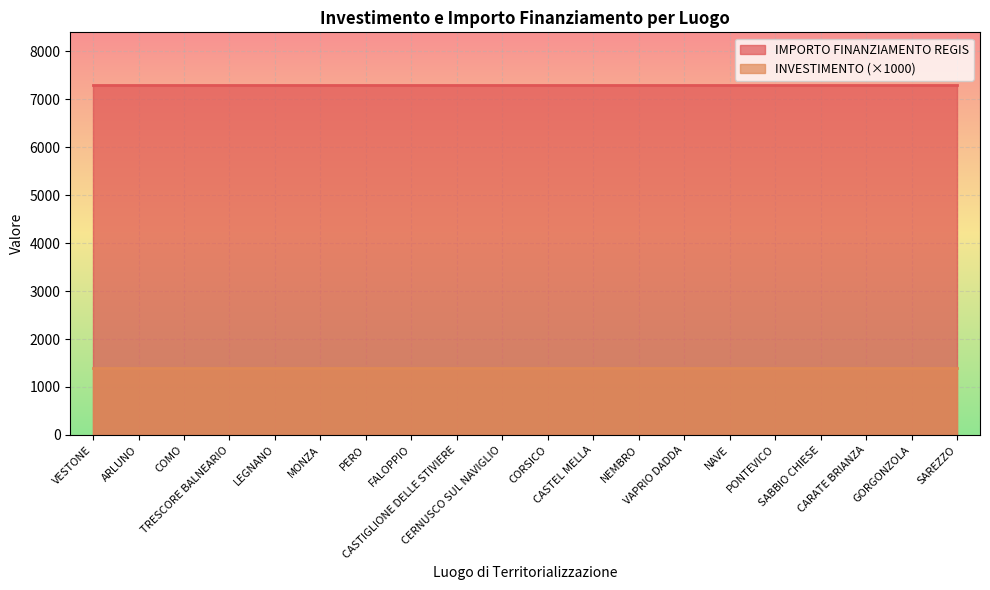

Reading left to right, list all the values displayed in this chart.

INVESTIMENTO: VESTONE=1.4	ARLUNO=1.4	COMO=1.4	TRESCORE BALNEARIO=1.4	LEGNANO=1.4	MONZA=1.4	PERO=1.4	FALOPPIO=1.4	CASTIGLIONE DELLE STIVIERE=1.4	CERNUSCO SUL NAVIGLIO=1.4	CORSICO=1.4	CASTEL MELLA=1.4	NEMBRO=1.4	VAPRIO DADDA=1.4	NAVE=1.4	PONTEVICO=1.4	SABBIO CHIESE=1.4	CARATE BRIANZA=1.4	GORGONZOLA=1.4	SAREZZO=1.4
IMPORTO FINANZIAMENTO REGIS: VESTONE=7301.0	ARLUNO=7301.0	COMO=7301.0	TRESCORE BALNEARIO=7301.0	LEGNANO=7301.0	MONZA=7301.0	PERO=7301.0	FALOPPIO=7301.0	CASTIGLIONE DELLE STIVIERE=7301.0	CERNUSCO SUL NAVIGLIO=7301.0	CORSICO=7301.0	CASTEL MELLA=7301.0	NEMBRO=7301.0	VAPRIO DADDA=7301.0	NAVE=7301.0	PONTEVICO=7301.0	SABBIO CHIESE=7301.0	CARATE BRIANZA=7301.0	GORGONZOLA=7301.0	SAREZZO=7301.0